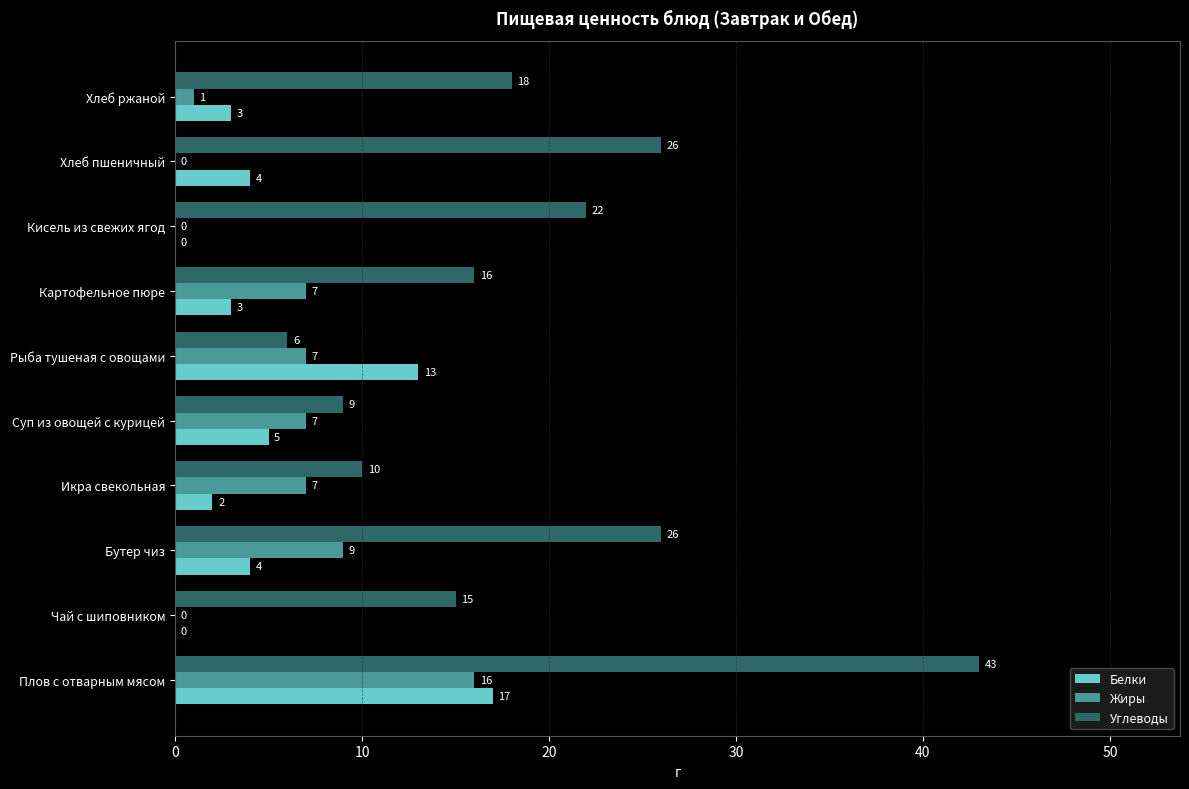

Which series changed the most between Чай с шиповником and Хлеб пшеничный?

Углеводы